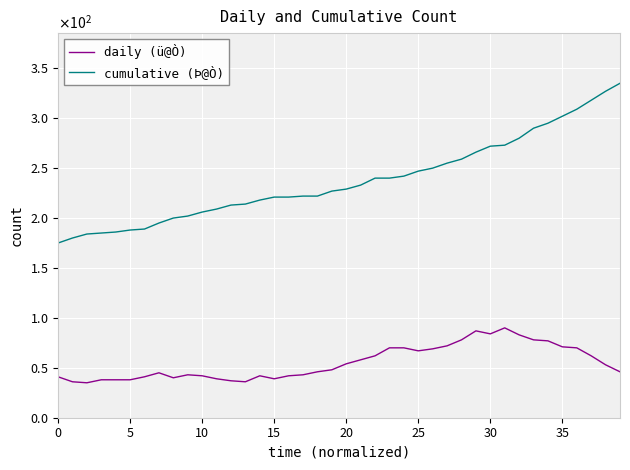

What is the value of the cumulative (Þ@Ò) point at the 5th from the left?

186